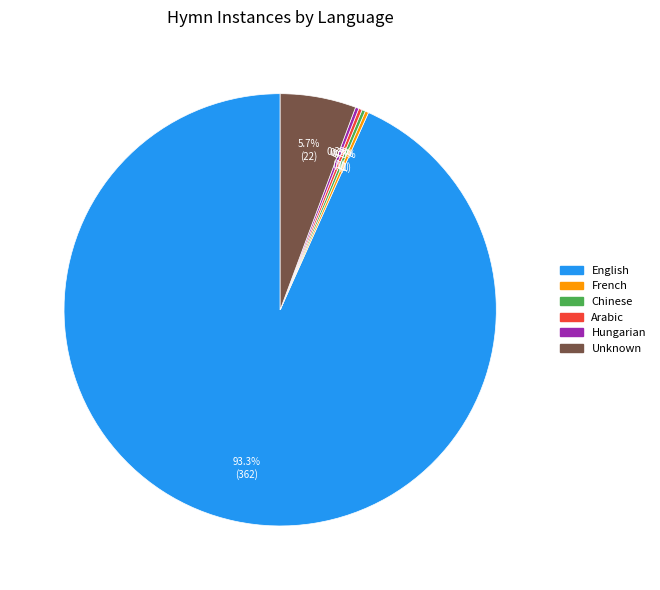

Is there any slice that represents more than half of the pie?

Yes